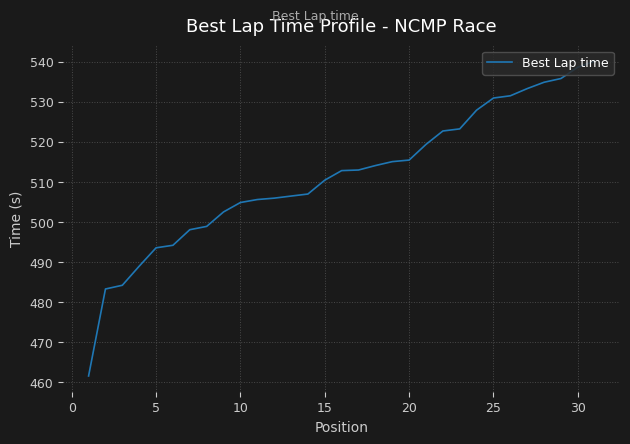

What is the greatest value displayed?

540.1